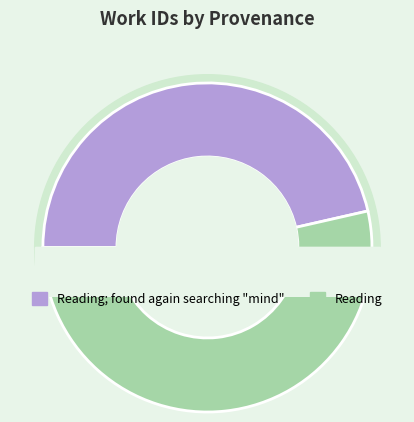

To the nearest percent, what percentage of the pie is Reading?

54%